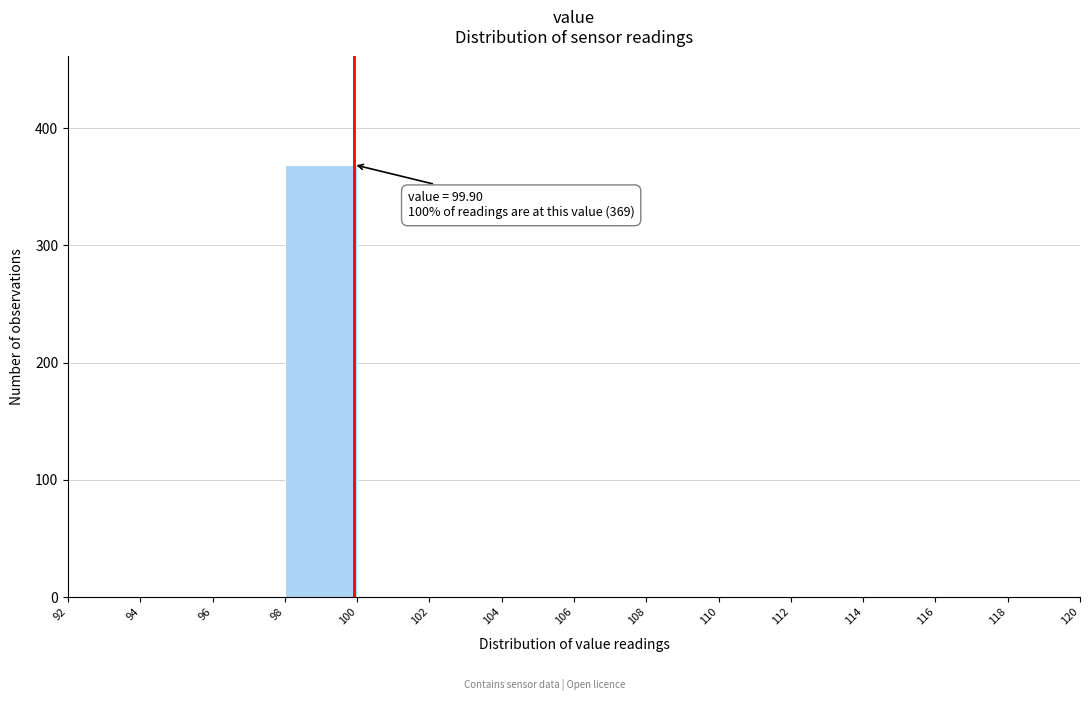

Which range on the x-axis has the tallest bar?

98 to 100